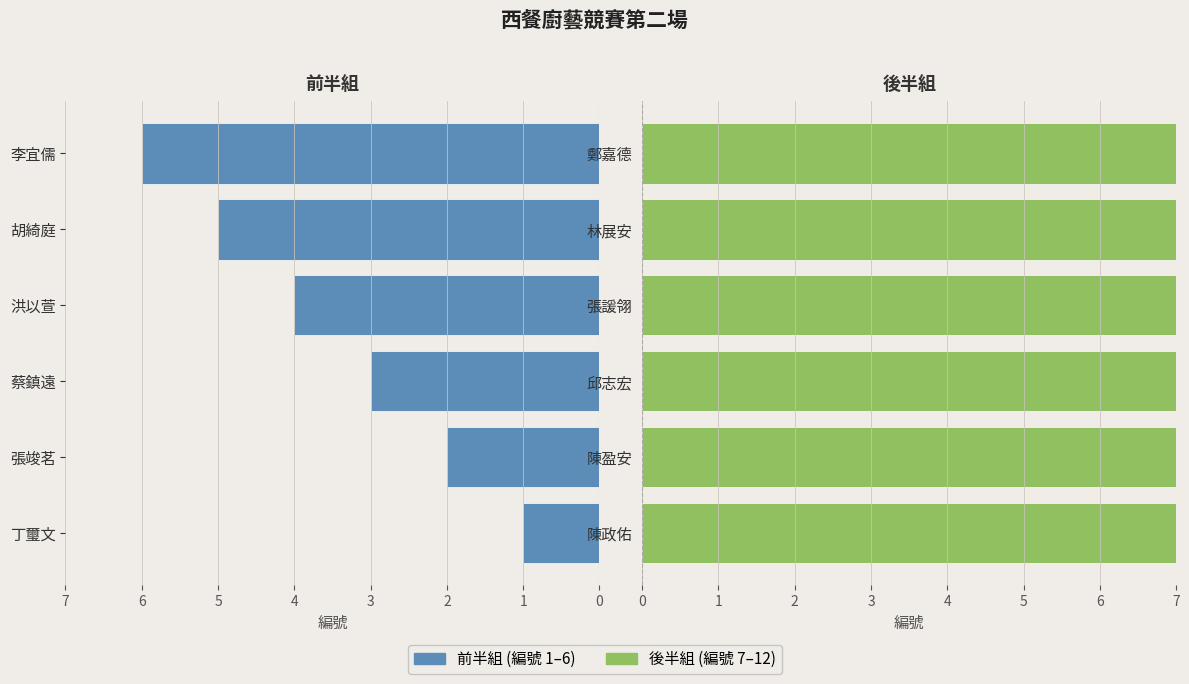

How many data points does each series have?

6